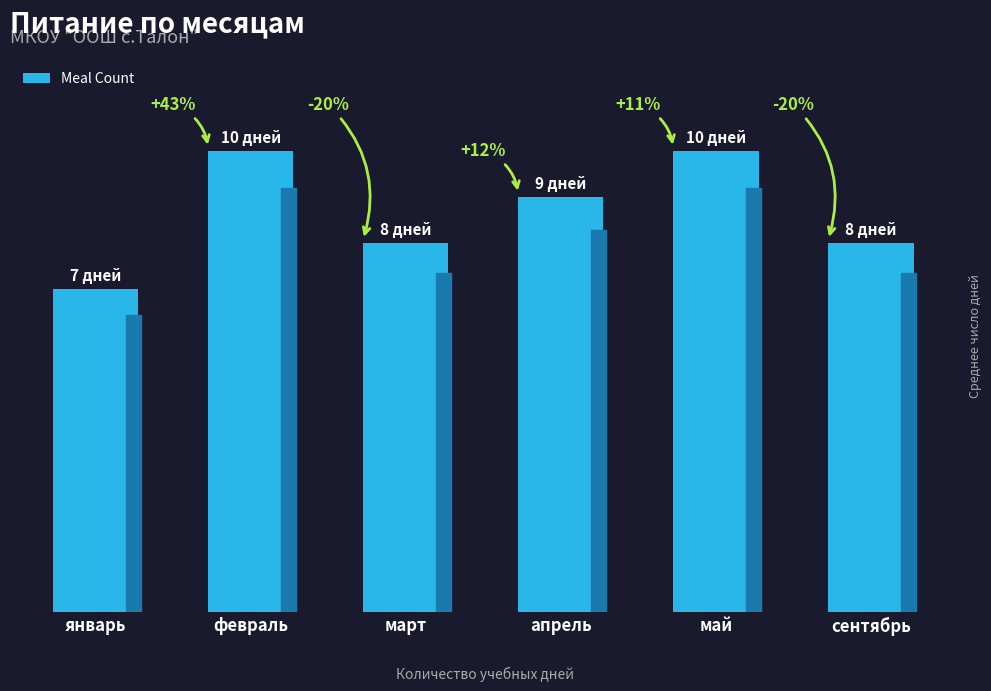

Are the bars grouped side by side (vs. stacked)?

No